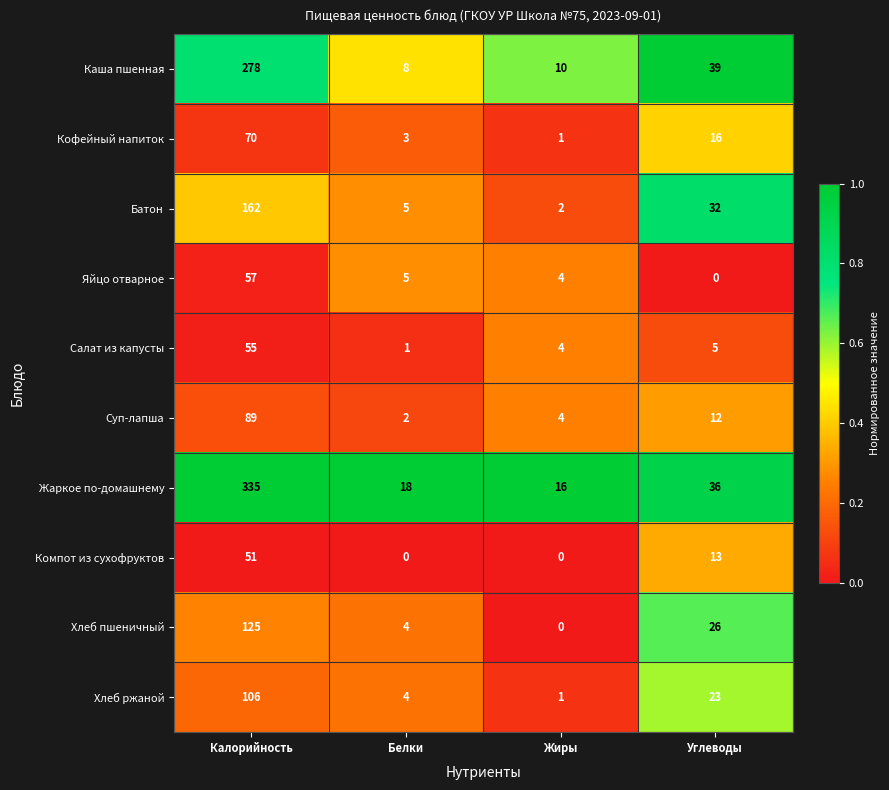

At which category does the chart reach its peak across all series?

Калорийность